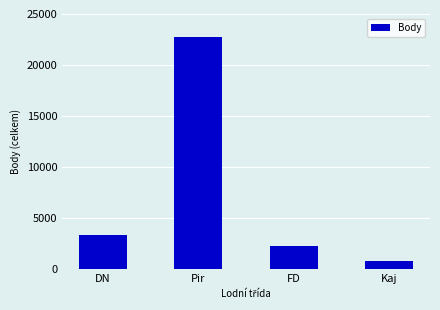

What is the value of the 1st bar from the left?

3377